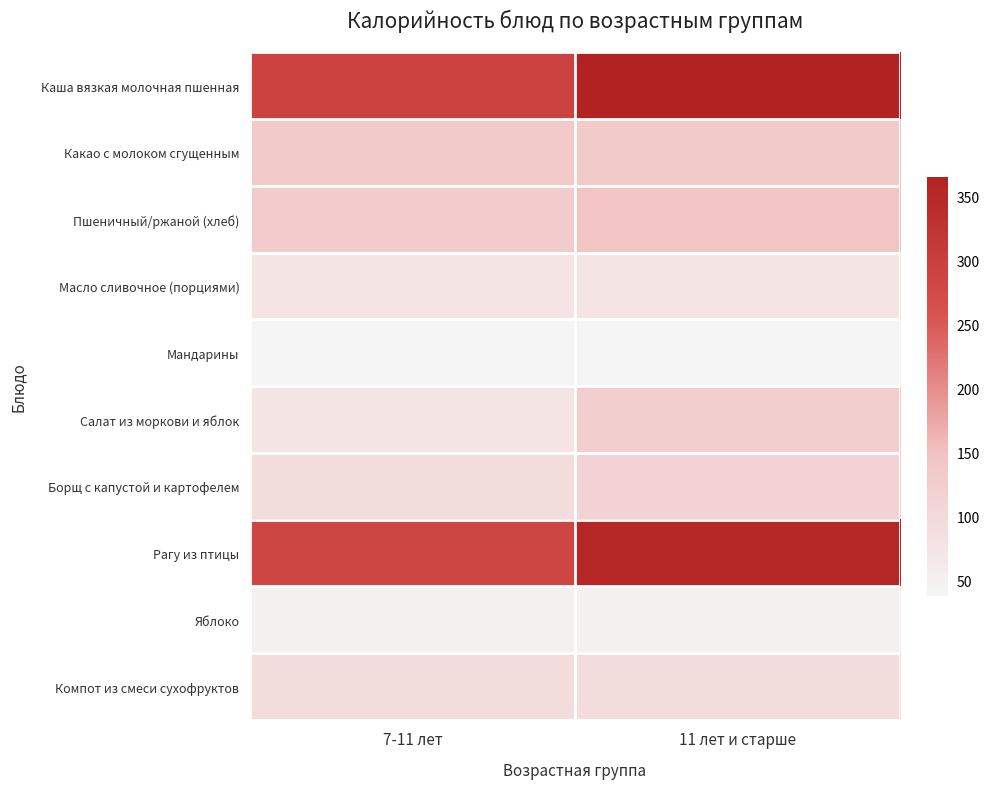

Which series has the largest total across all categories?

Каша вязкая молочная пшенная